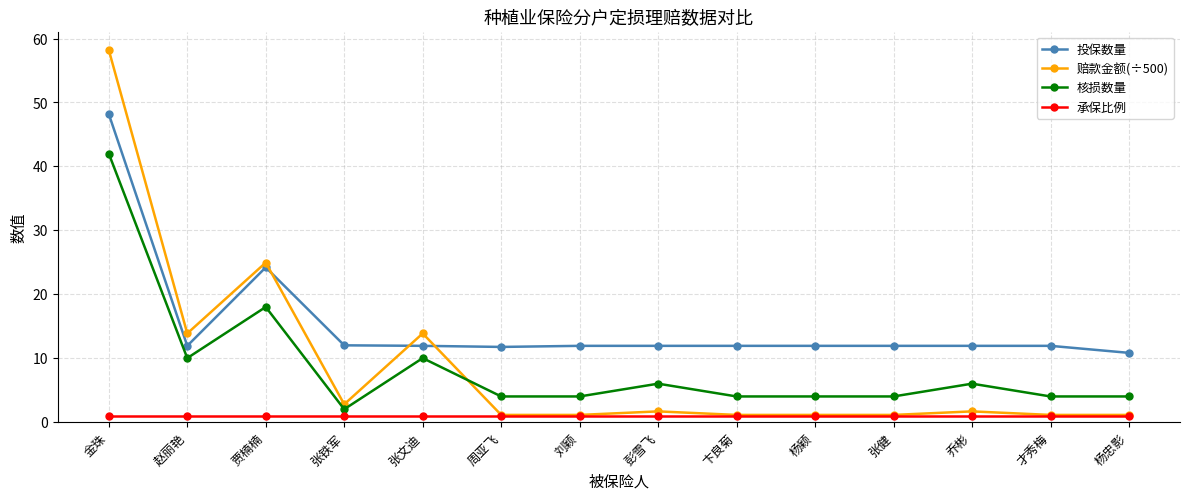

True or false: 投保数量 and 承保比例 intersect in this chart.

False